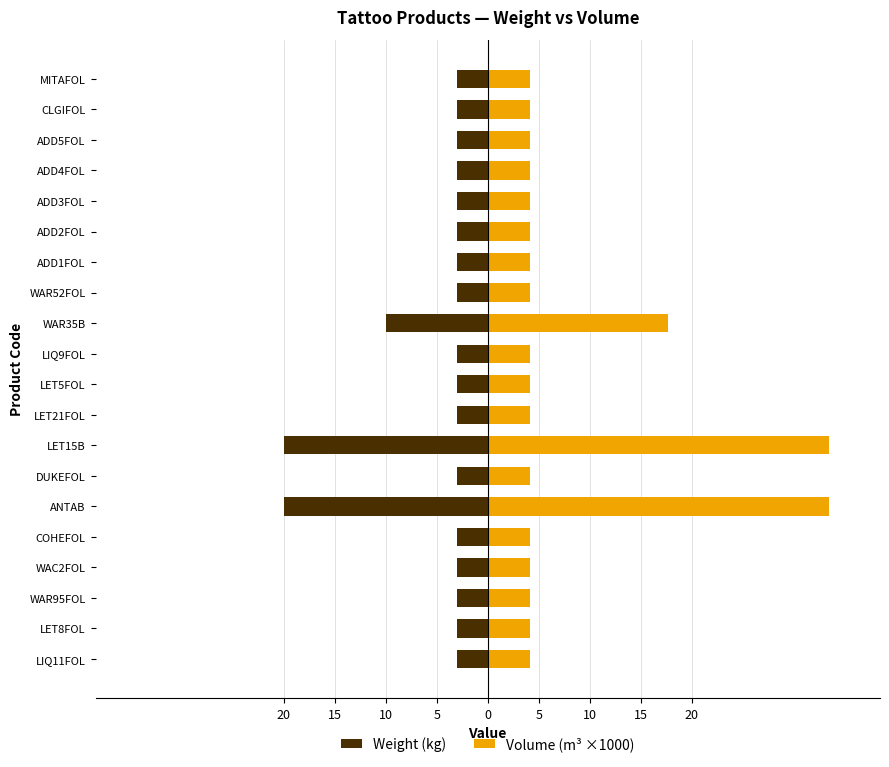

The Volume (m³ ×1000) series shows 2.0 at MITAFOL. True or false?

False